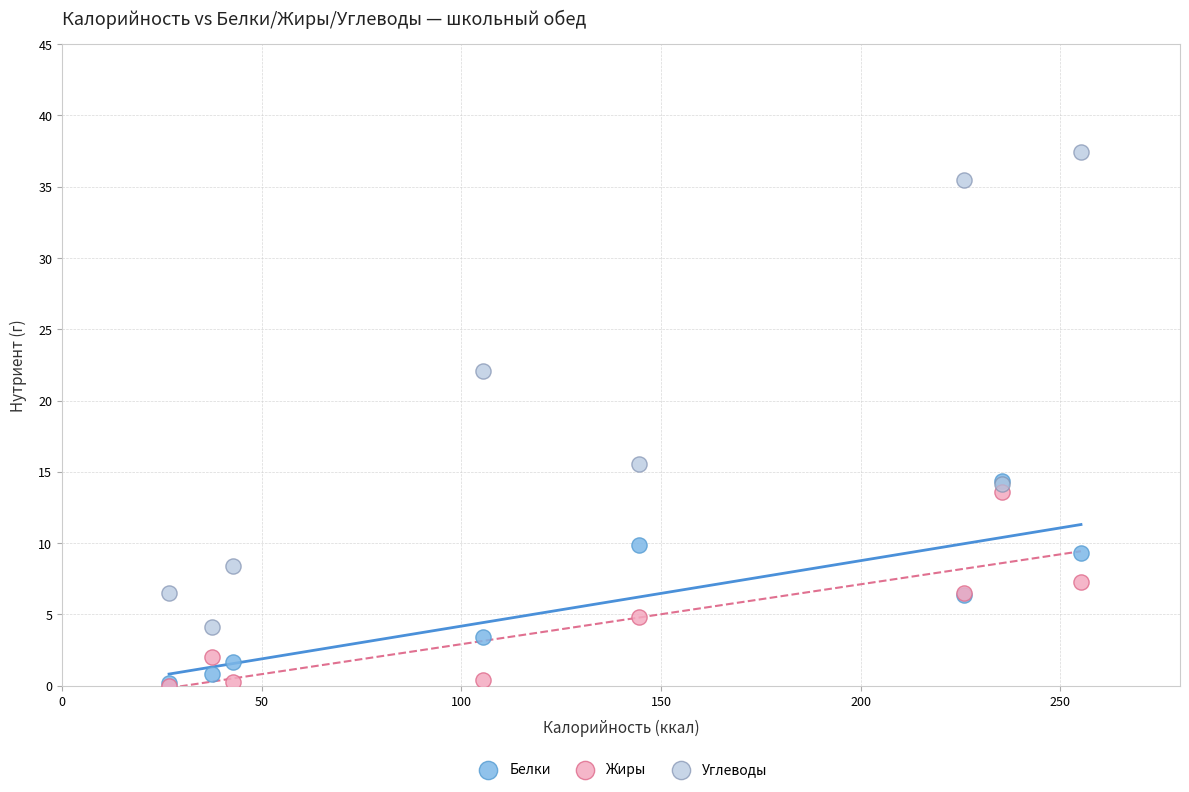

What are all the series names shown in the legend?

Белки, Жиры, Углеводы